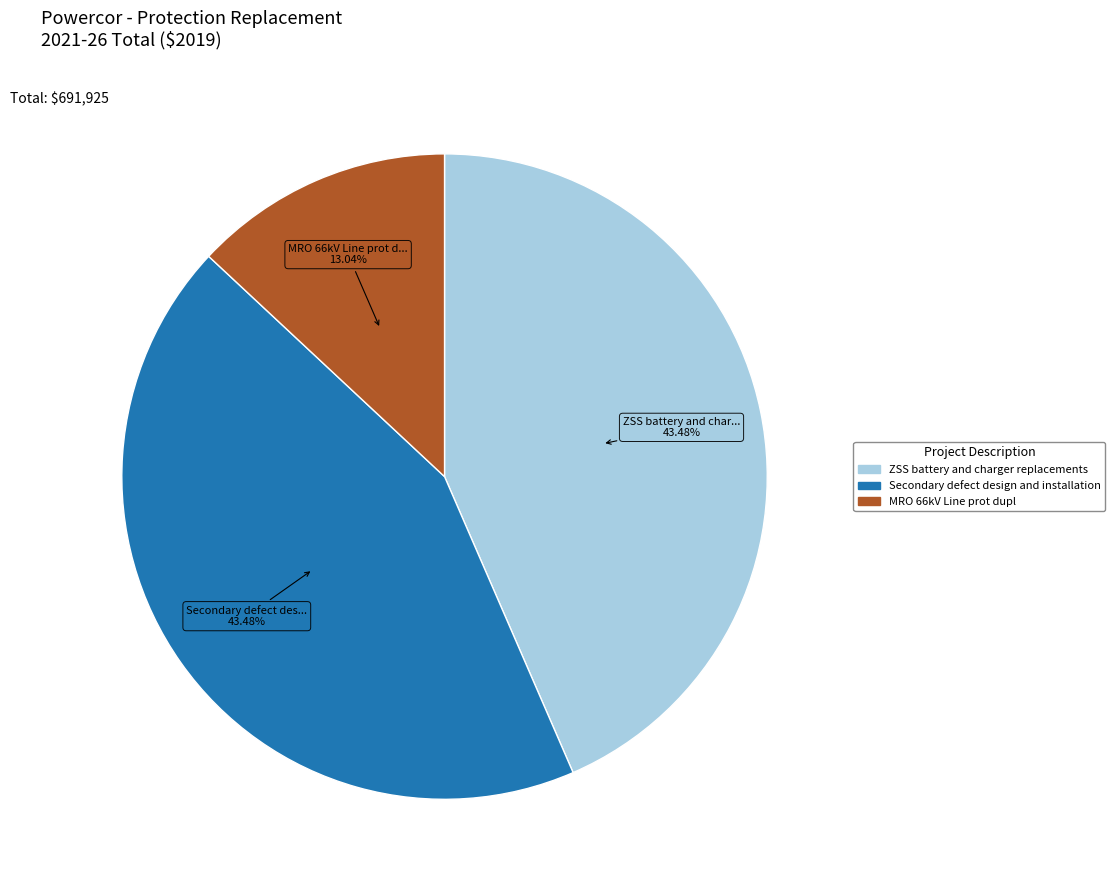

Does any single category account for the majority?

No